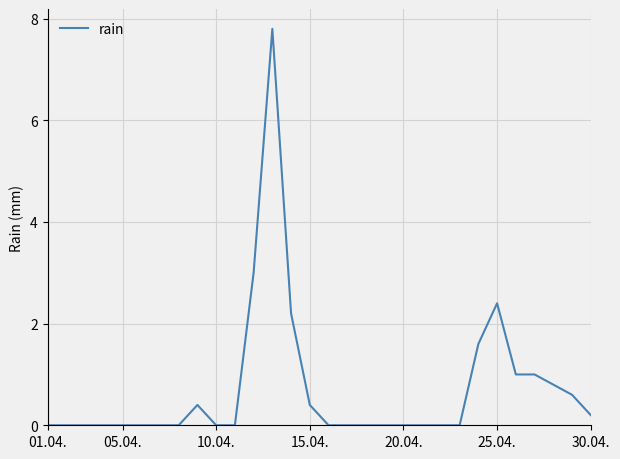

What is the maximum value shown in the chart?

7.8